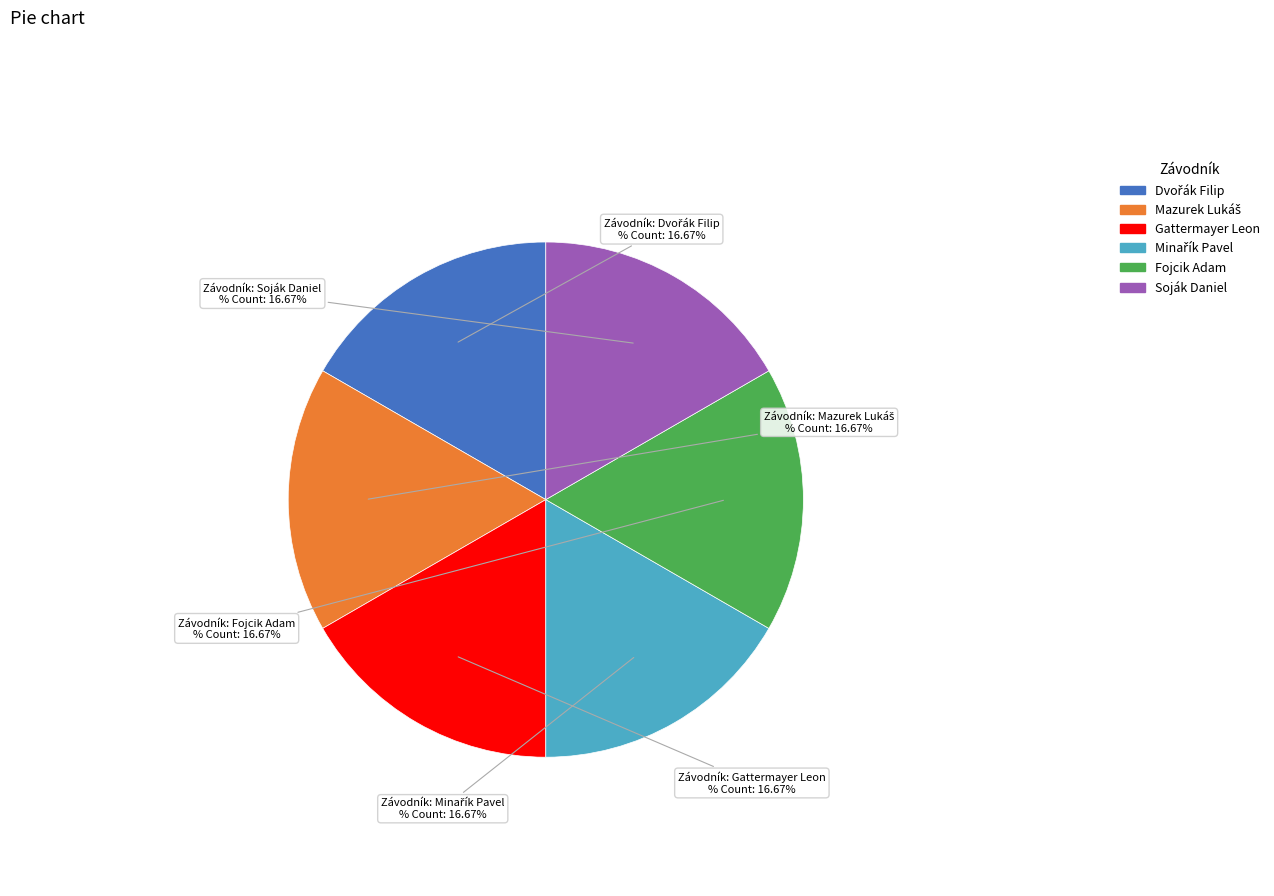

Is there a majority slice in this chart?

No